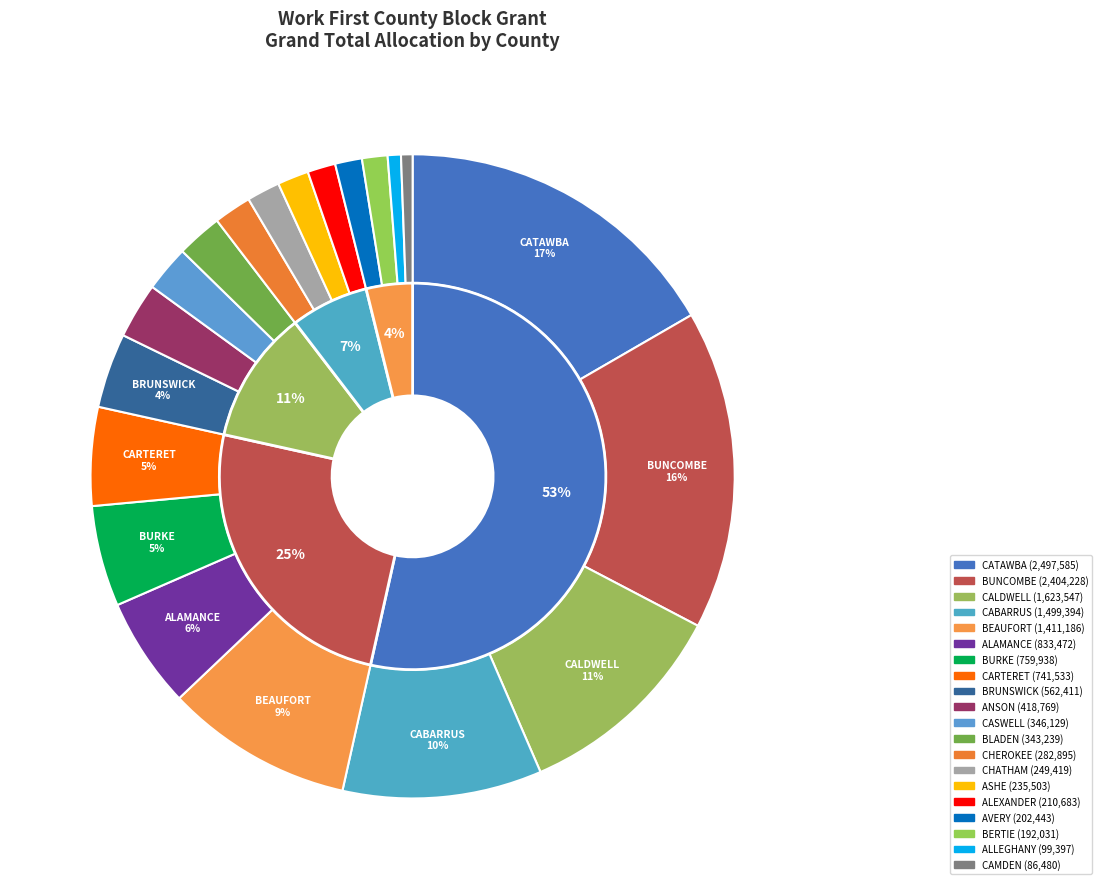

True or false: ASHE accounts for 2% of the total.

True